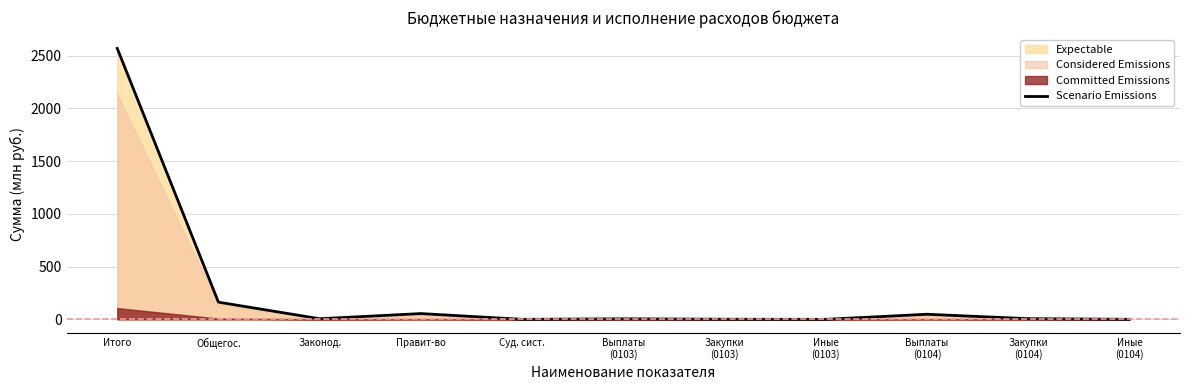

Does the chart display data point markers on the line(s)?

No